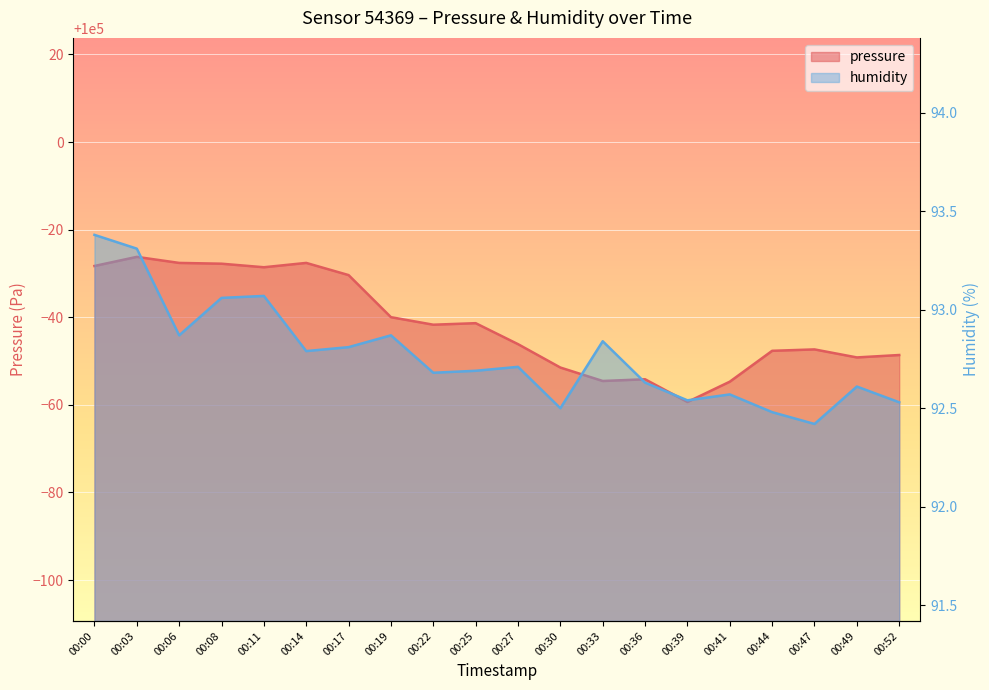

Reading left to right, list all the values displayed in this chart.

pressure: 99971.7	99973.8	99972.4	99972.2	99971.4	99972.4	99969.6	99960.0	99958.3	99958.6	99953.9	99948.5	99945.4	99945.8	99940.7	99945.3	99952.3	99952.7	99950.8	99951.4
humidity: 93.4	93.3	92.9	93.1	93.1	92.8	92.8	92.9	92.7	92.7	92.7	92.5	92.8	92.6	92.5	92.6	92.5	92.4	92.6	92.5